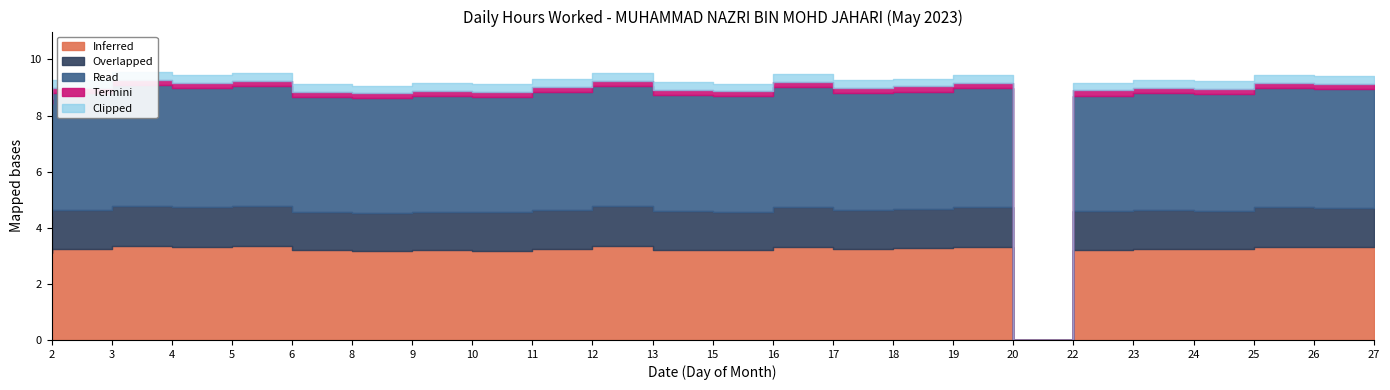

What is the sum of all values?

204.4